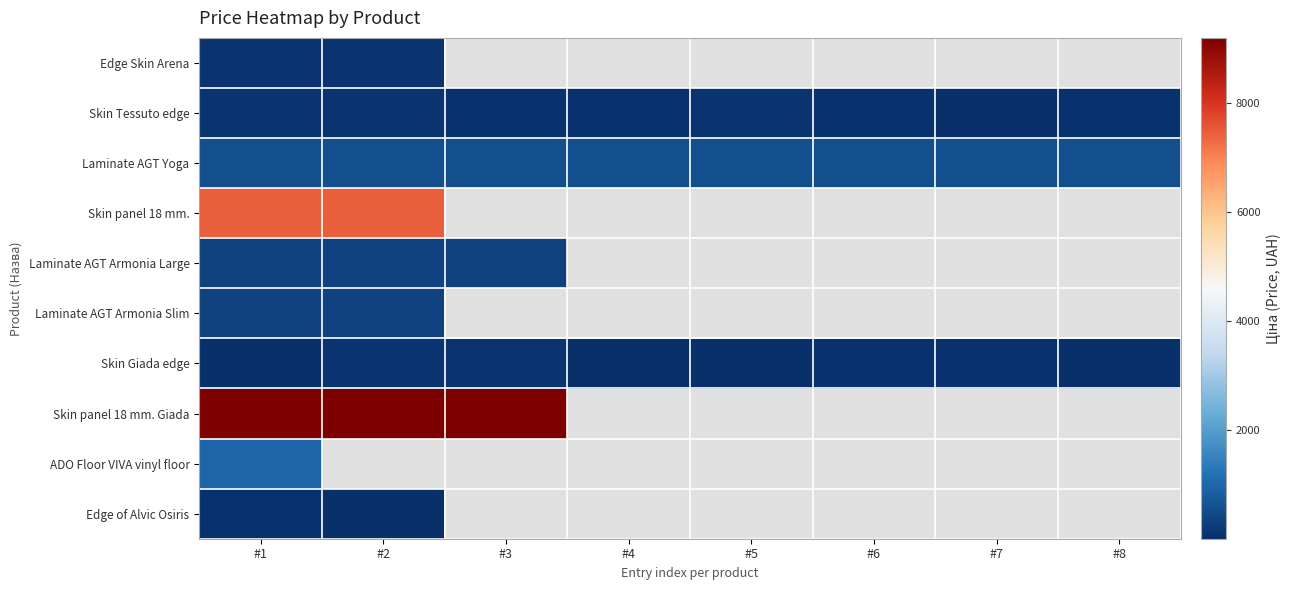

Between #4 and #7, which is larger?

#7